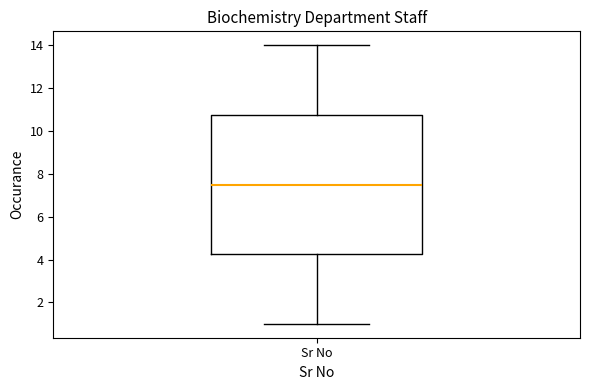

Read this box plot against the y-axis: the position of the median line, the range covered by the box, and the ends of both whiskers. The values are not printed on the chart, so give them approximately, as read against the axis.

median 7.6, box 4.2 to 10.8, whiskers 1.0 to 14.0